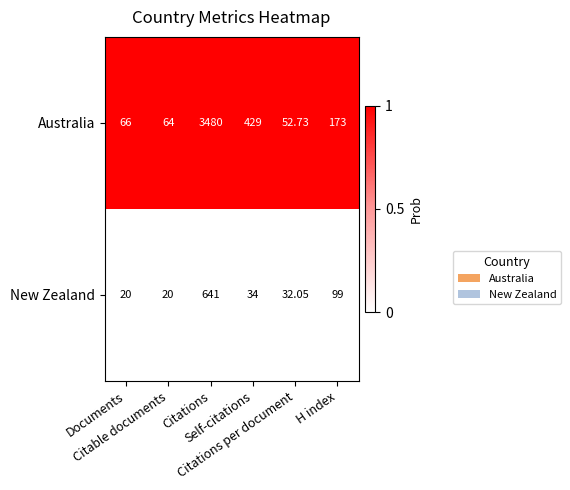

What is the total value across all series at H index?

272.0